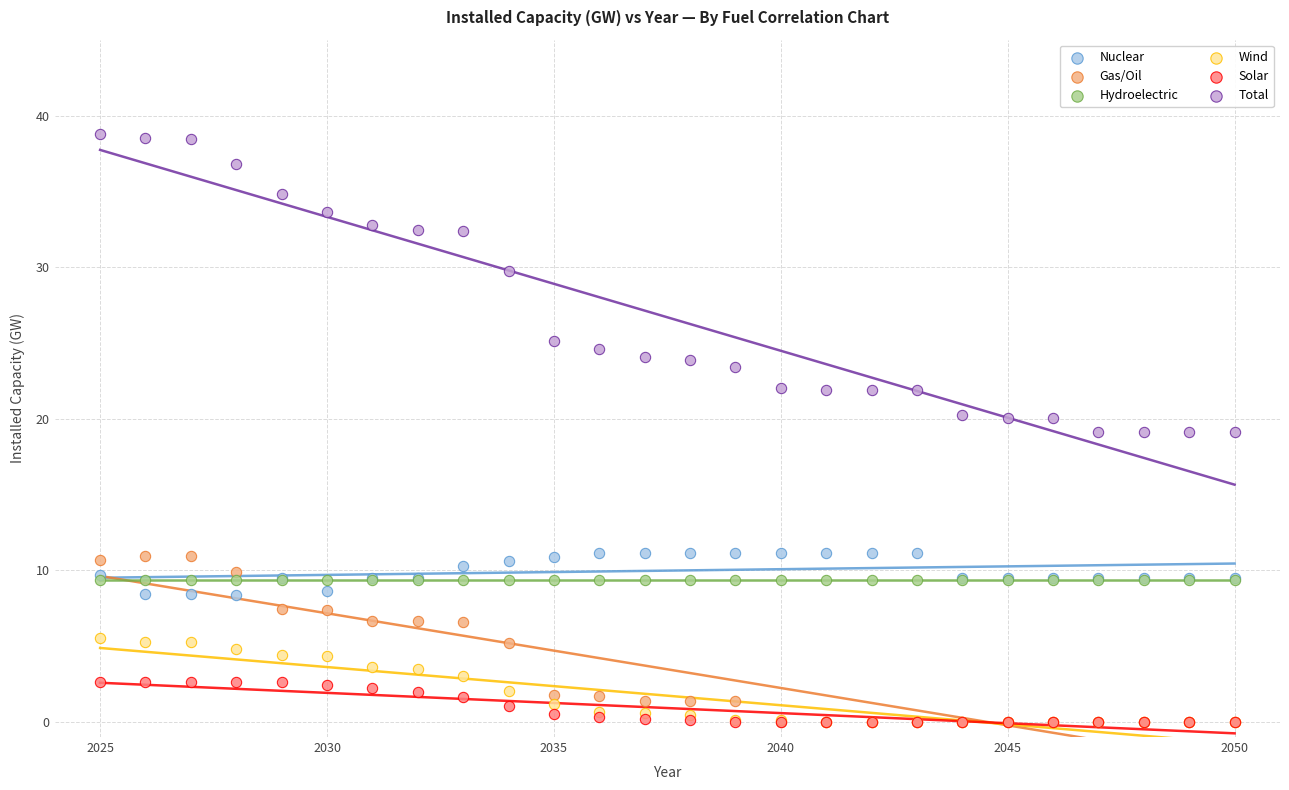

Which series contains the highest Y value?

Total